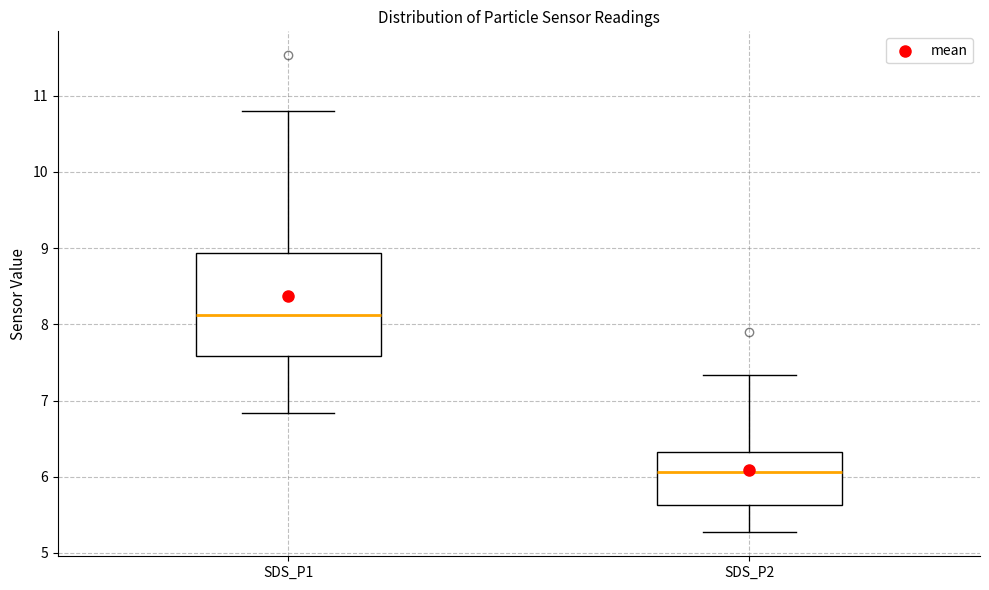

Where does the lower whisker of the box for SDS_P1 end on the y-axis? The values are not printed on the chart, so give them approximately, as read against the axis.

6.8